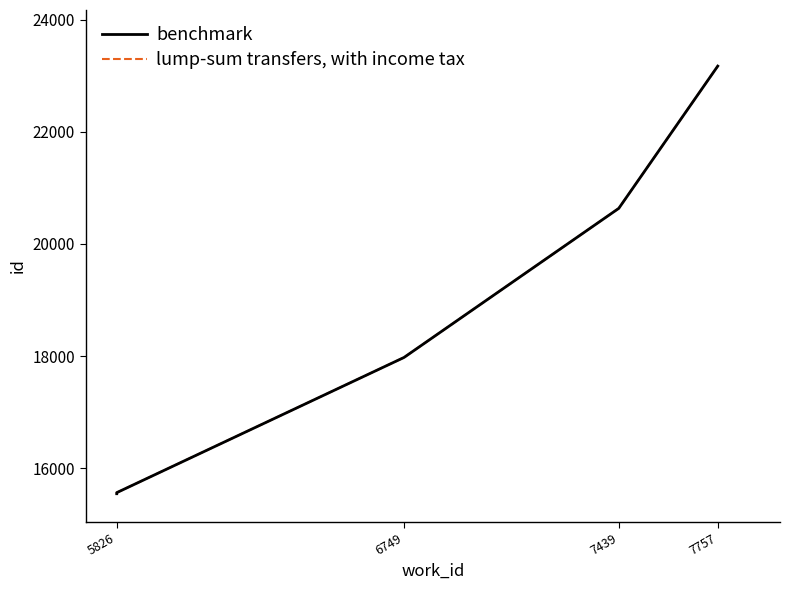

True or false: benchmark and lump-sum transfers, with income tax cross at least once.

False